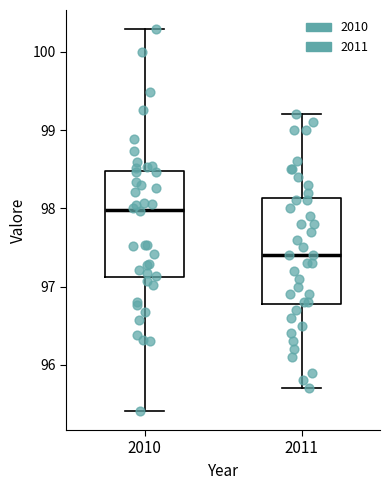

Reading left to right, read every box against the y-axis: the position of its median line, the range the box covers, and the ends of its whiskers. The values are not printed on the chart, so give them approximately, as read against the axis.

2010: median 98.0, box 97.1 to 98.5, whiskers 95.4 to 100.3
2011: median 97.4, box 96.8 to 98.1, whiskers 95.7 to 99.2